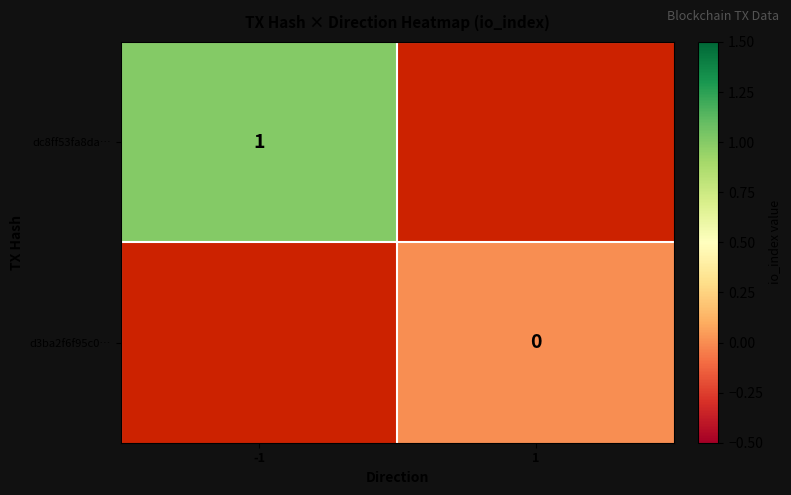

Is the value of d3ba2f6f95c0… at 1 greater than the value of dc8ff53fa8da… at -1?

No